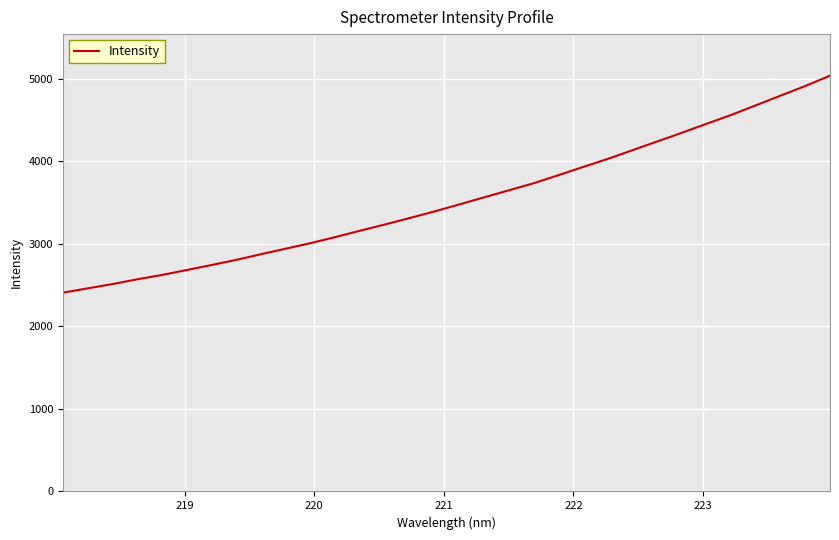

What is the difference between the maximum and minimum values?

2628.2